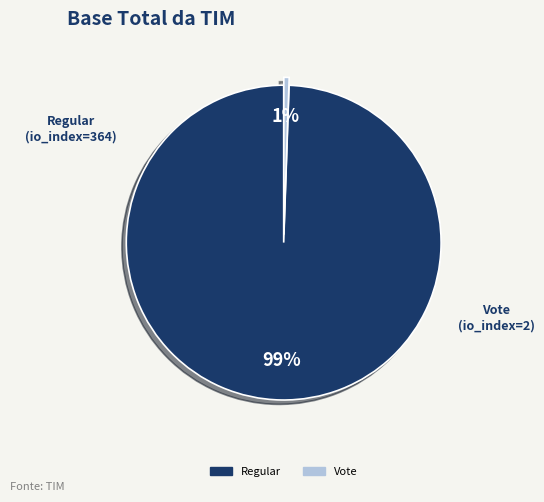

To the nearest percent, what is the average slice percentage?

50%